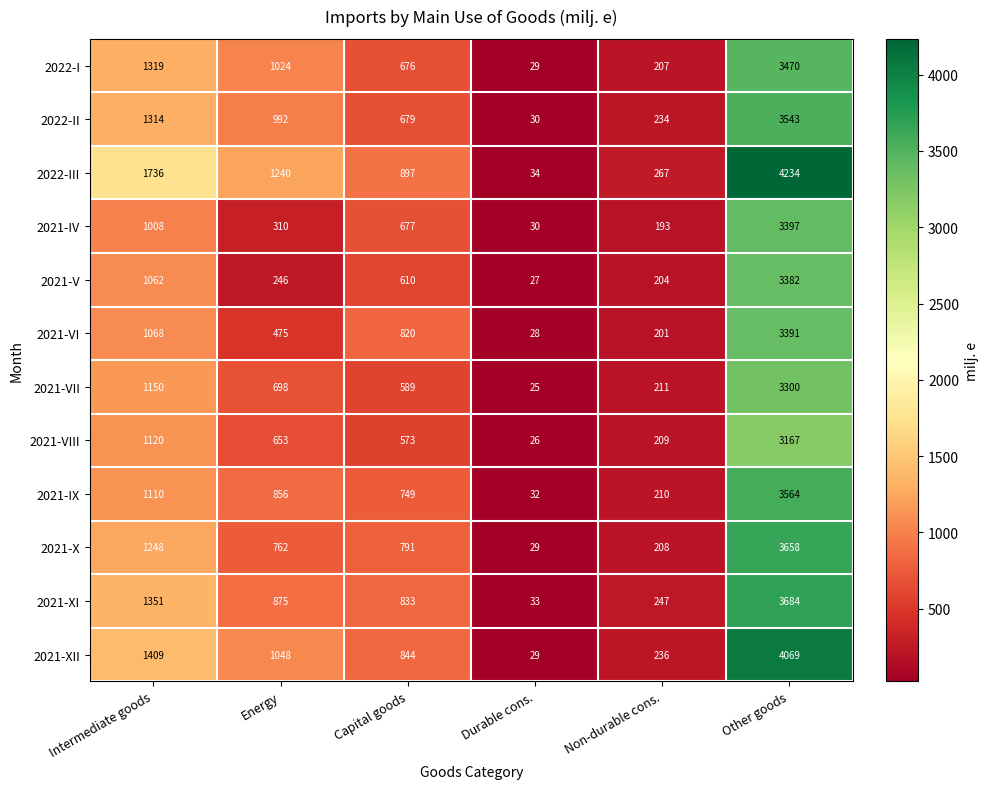

Read the 2021-VII value at Non-durable cons..

211